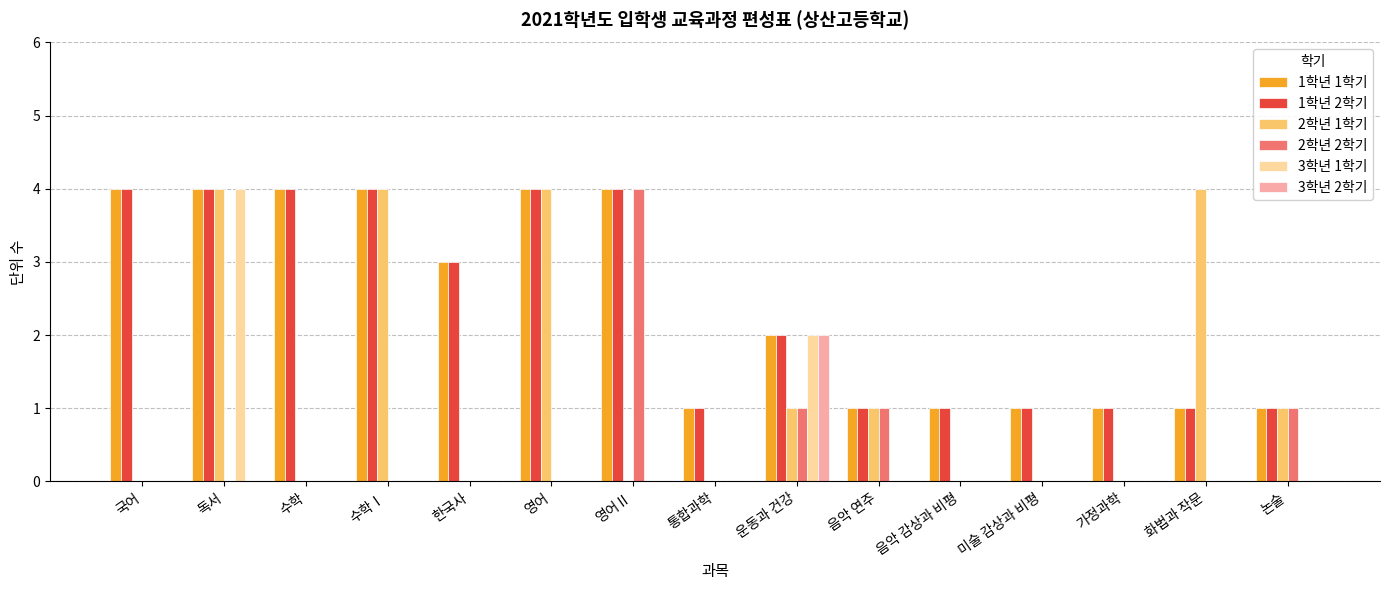

Which series changed the most between 영어 and 운동과 건강?

2학년 1학기